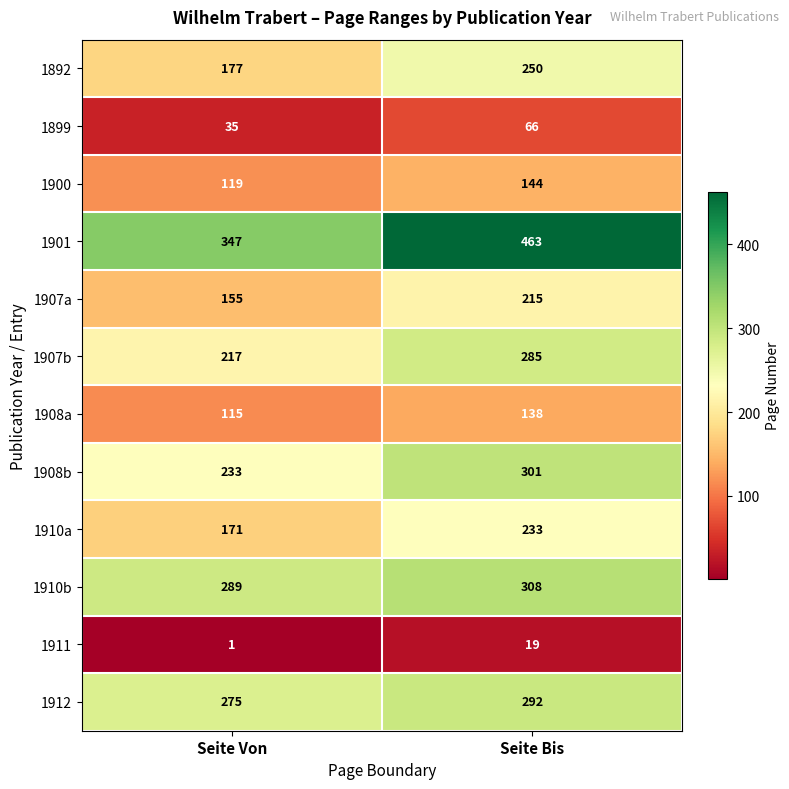

Rank the series at Seite Bis from highest to lowest value.

1901, 1910b, 1908b, 1912, 1907b, 1892, 1910a, 1907a, 1900, 1908a, 1899, 1911